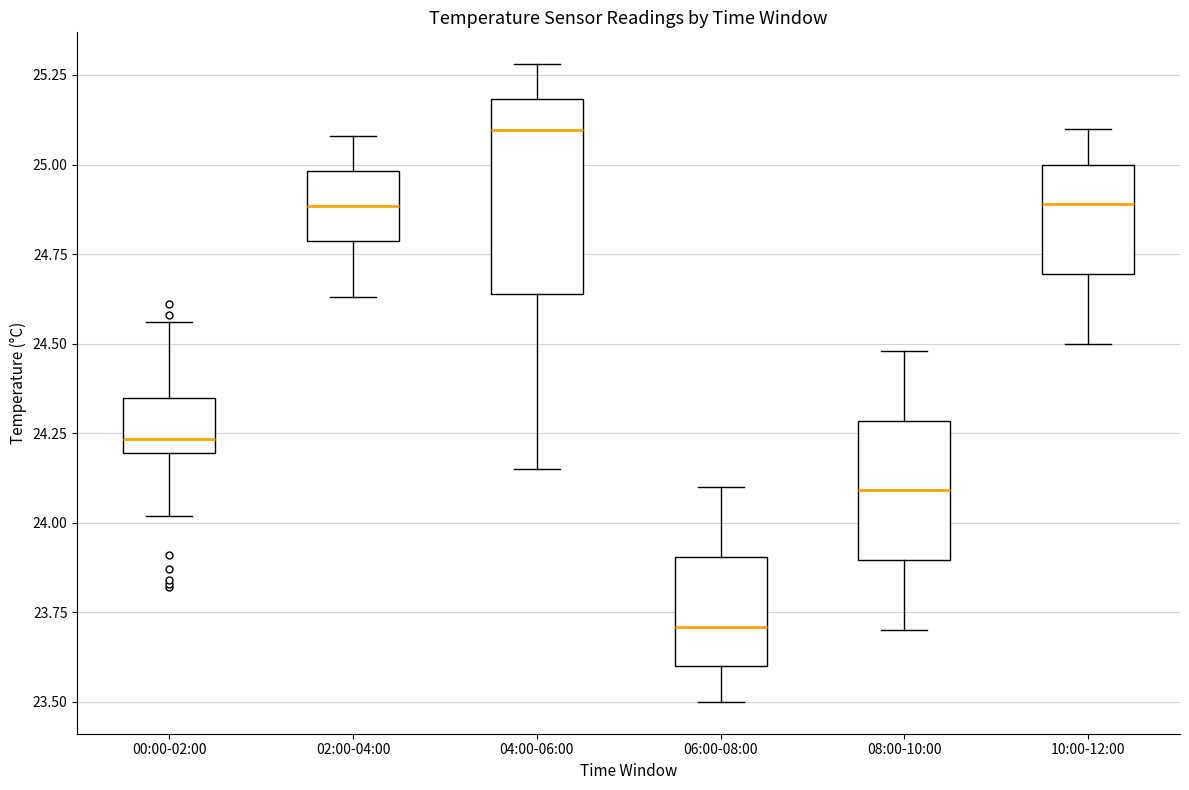

Reading left to right, transcribe this box plot: for each box, give where its median line is, the range the box spans, and where its two whiskers end, as read against the y-axis. The values are not printed on the chart, so give them approximately, as read against the axis.

00:00-02:00: median 24.25, box 24.20 to 24.35, whiskers 24.00 to 24.55
02:00-04:00: median 24.90, box 24.80 to 25.00, whiskers 24.65 to 25.10
04:00-06:00: median 25.10, box 24.65 to 25.20, whiskers 24.15 to 25.30
06:00-08:00: median 23.70, box 23.60 to 23.90, whiskers 23.50 to 24.10
08:00-10:00: median 24.10, box 23.90 to 24.30, whiskers 23.70 to 24.50
10:00-12:00: median 24.90, box 24.70 to 25.00, whiskers 24.50 to 25.10